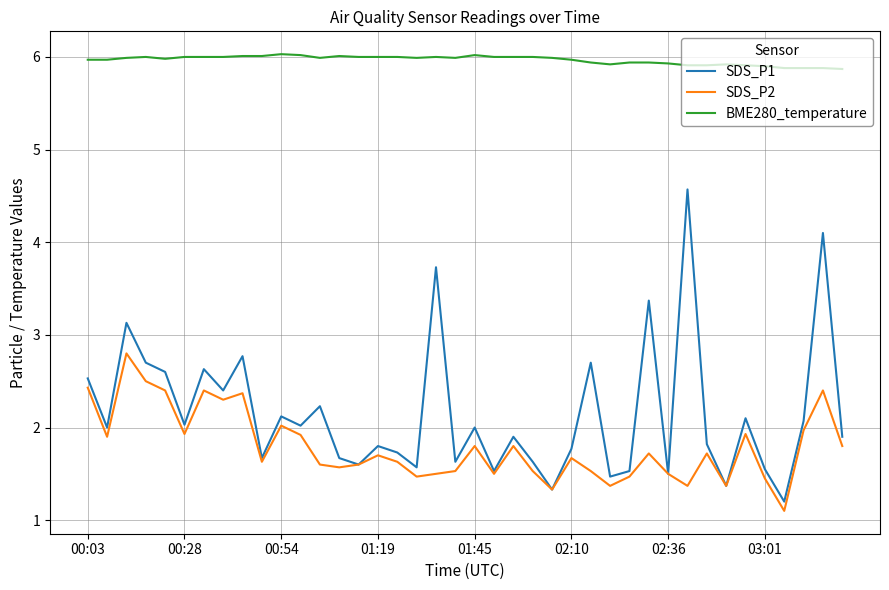

What is the minimum value shown in the chart?

1.1